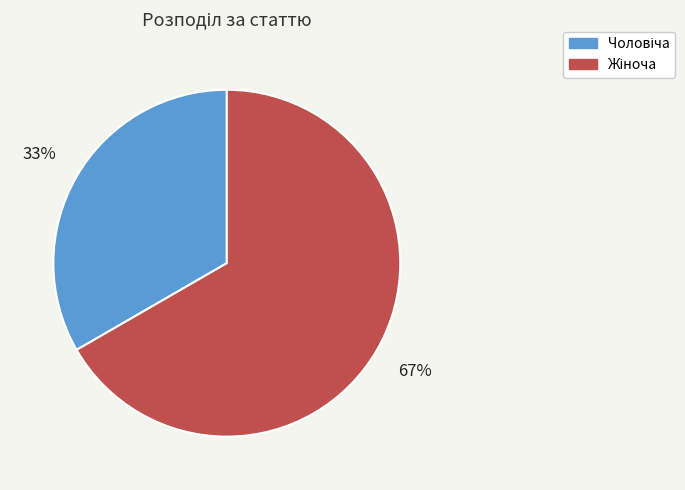

Is there a majority slice in this chart?

Yes